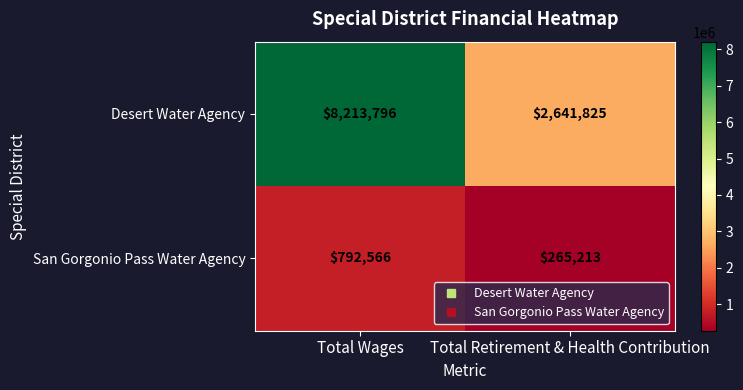

At which category is the sum across all series the highest?

Total Wages